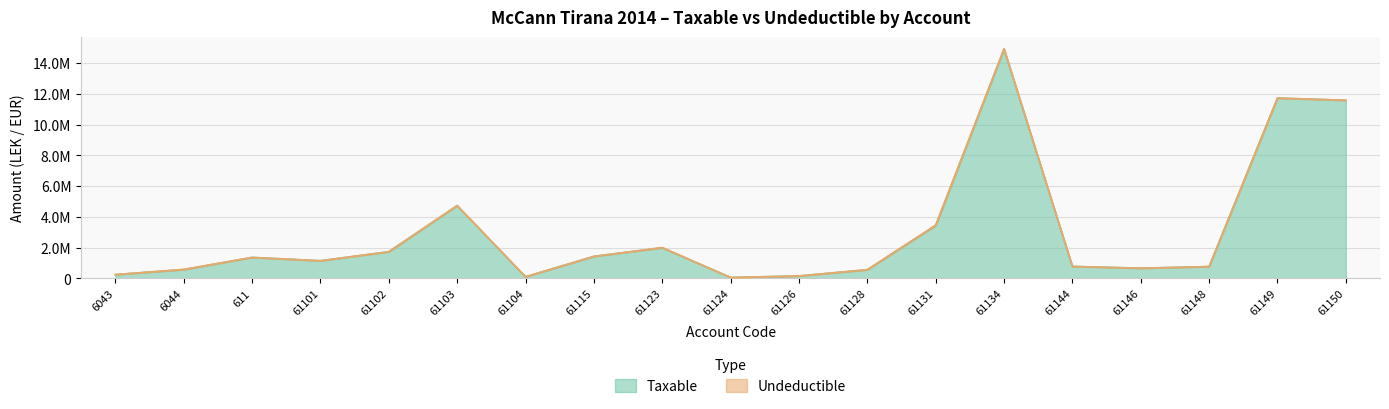

Where is the first local minimum?

61101